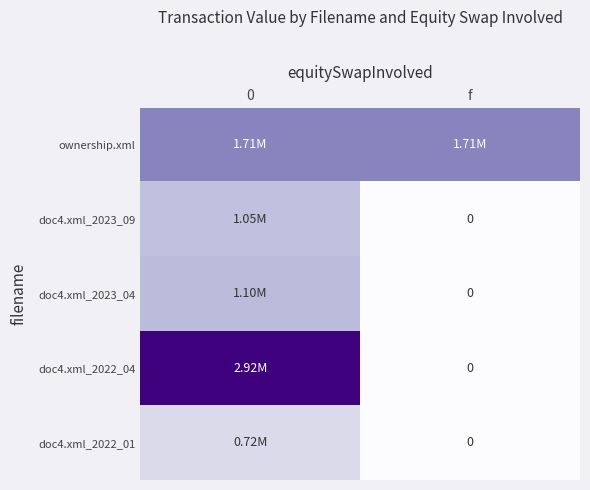

The value of doc4.xml_2022_04 at f is 0. True or false?

True